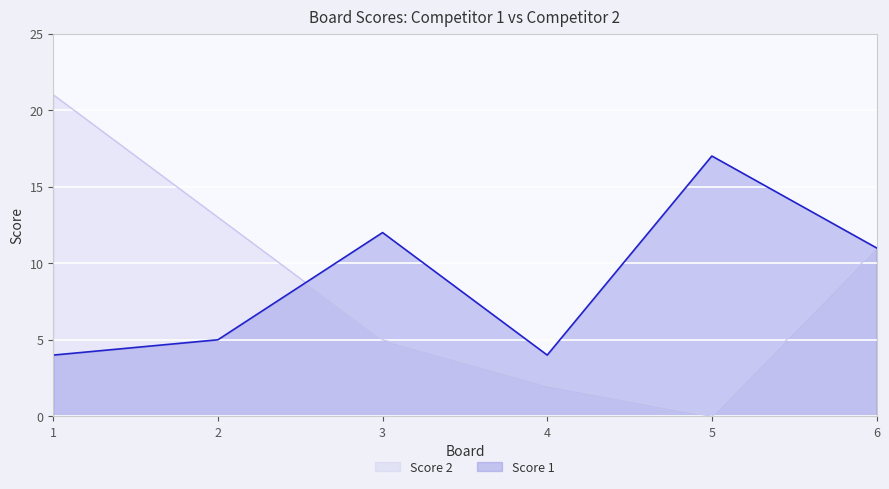

Rank the series by their average value, from lowest to highest.

Score 2, Score 1